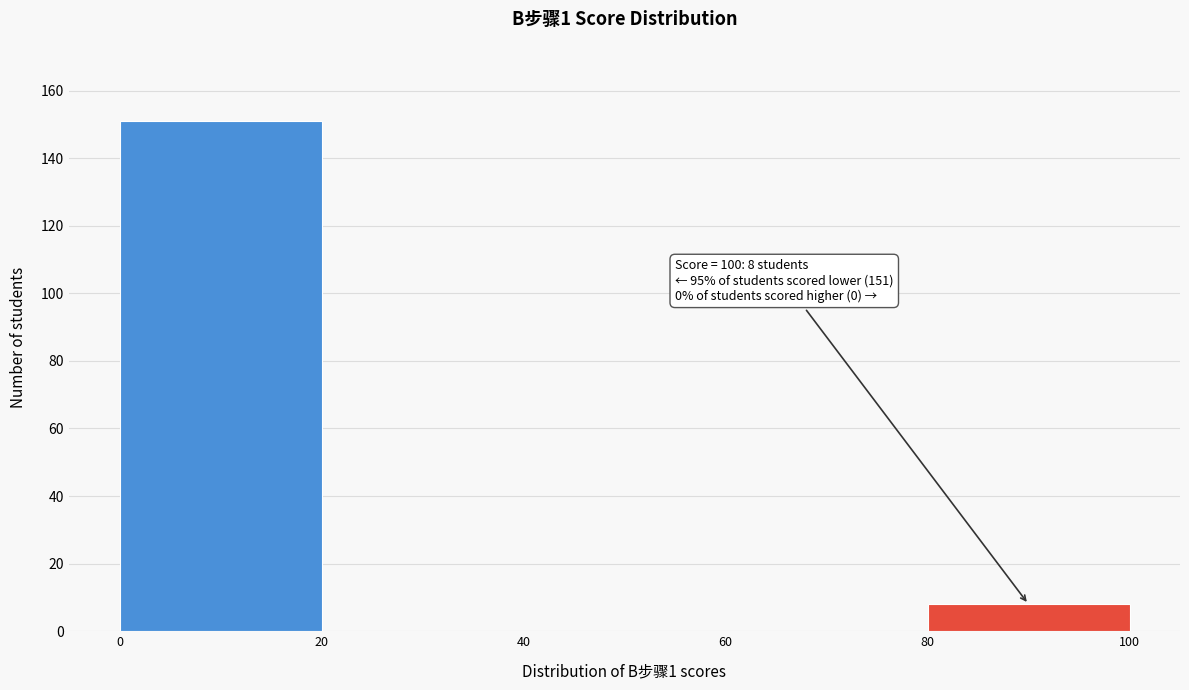

Over which range of the x-axis is the bar tallest?

0 to 20